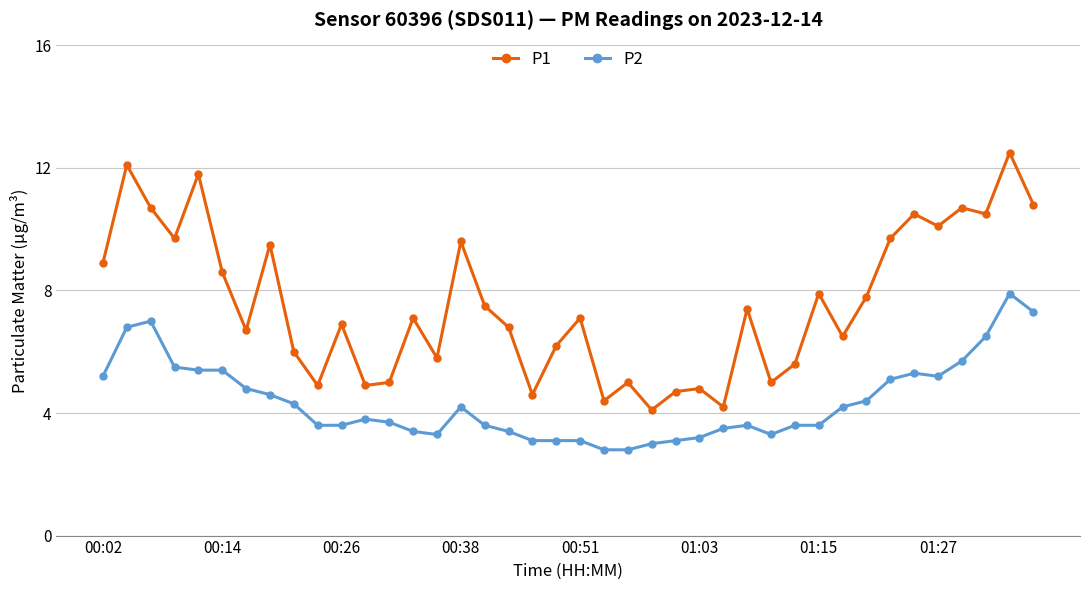

True or false: P1 has more than 2 interior local peaks.

True